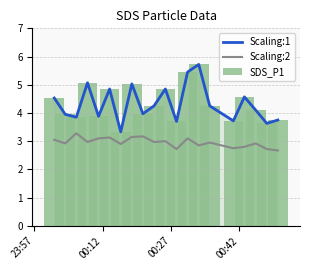

Reading left to right, list all the values displayed in this chart.

Scaling:1: 4.5	4.0	3.9	5.1	3.9	4.8	3.3	5.0	4.0	4.2	4.8	3.7	5.5	5.7	4.2	3.7	4.6	4.1	3.6	3.8
Scaling:2: 3.0	2.9	3.3	3.0	3.1	3.1	2.9	3.1	3.2	3.0	3.0	2.7	3.1	2.9	3.0	2.8	2.8	2.9	2.7	2.7
SDS_P1: 4.5	4.0	3.9	5.1	3.9	4.8	3.3	5.0	4.0	4.2	4.8	3.7	5.5	5.7	4.2	3.7	4.6	4.1	3.6	3.8